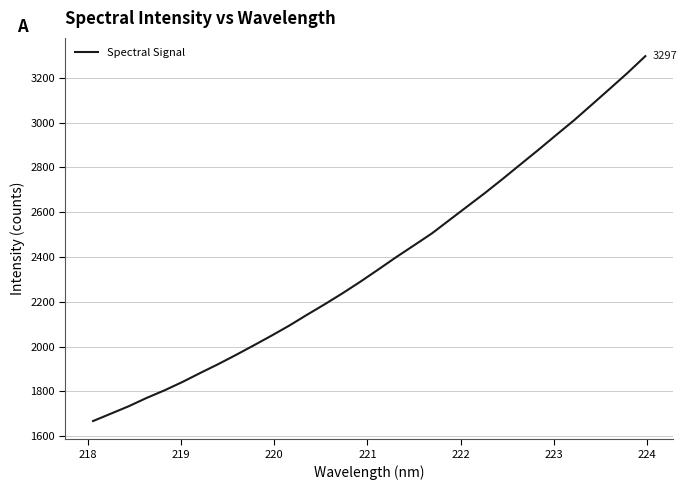

What is the difference between the maximum and minimum values?

1630.0